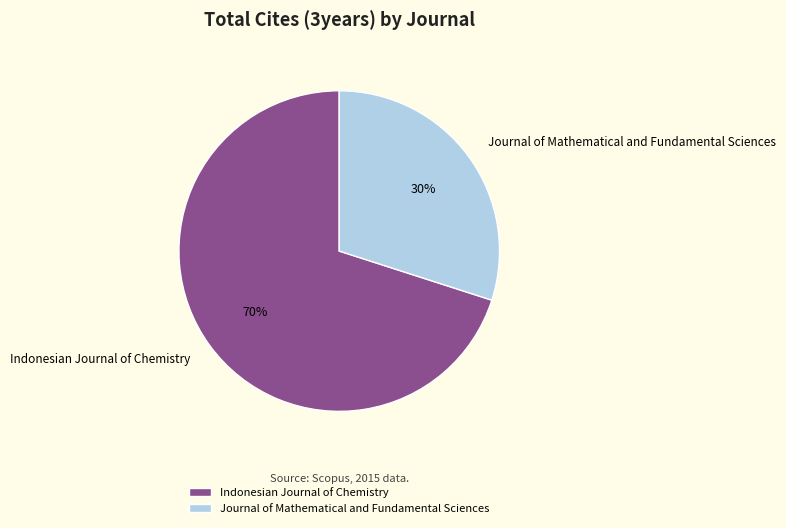

How many segments does this pie chart have?

2